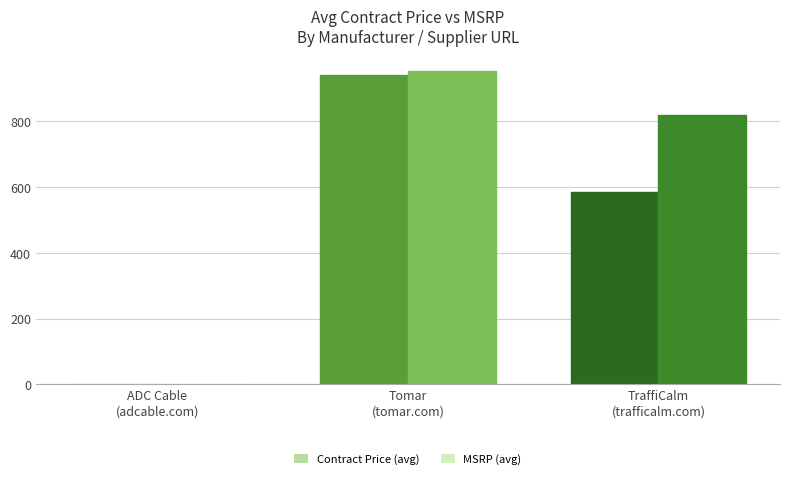

What is the maximum value shown in the chart?

951.1